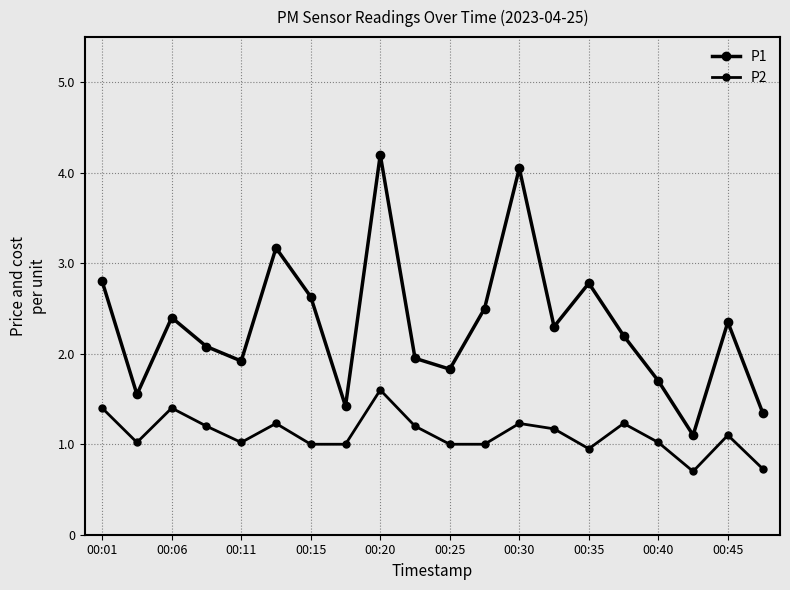

Is this an area chart (filled region under the line)?

No